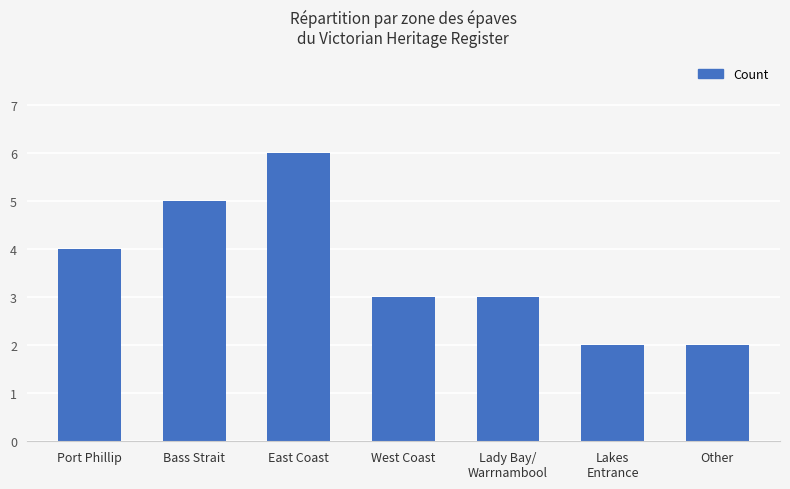

What is the ratio of the value at Other to the value at West Coast?

0.7